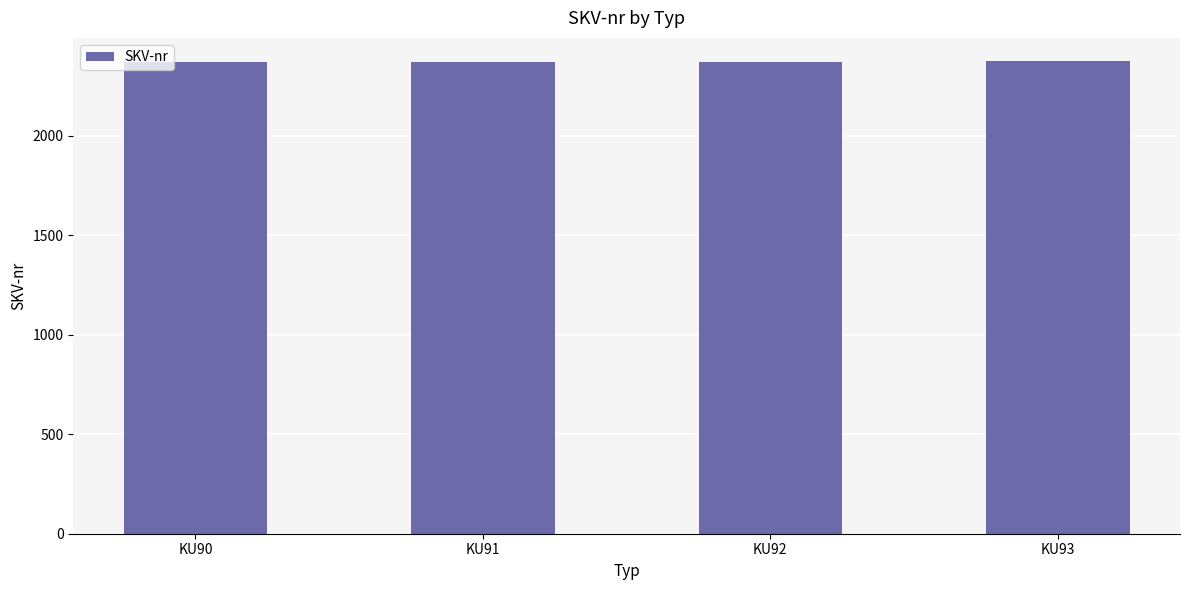

What is the value of the 3rd bar from the left?

2373